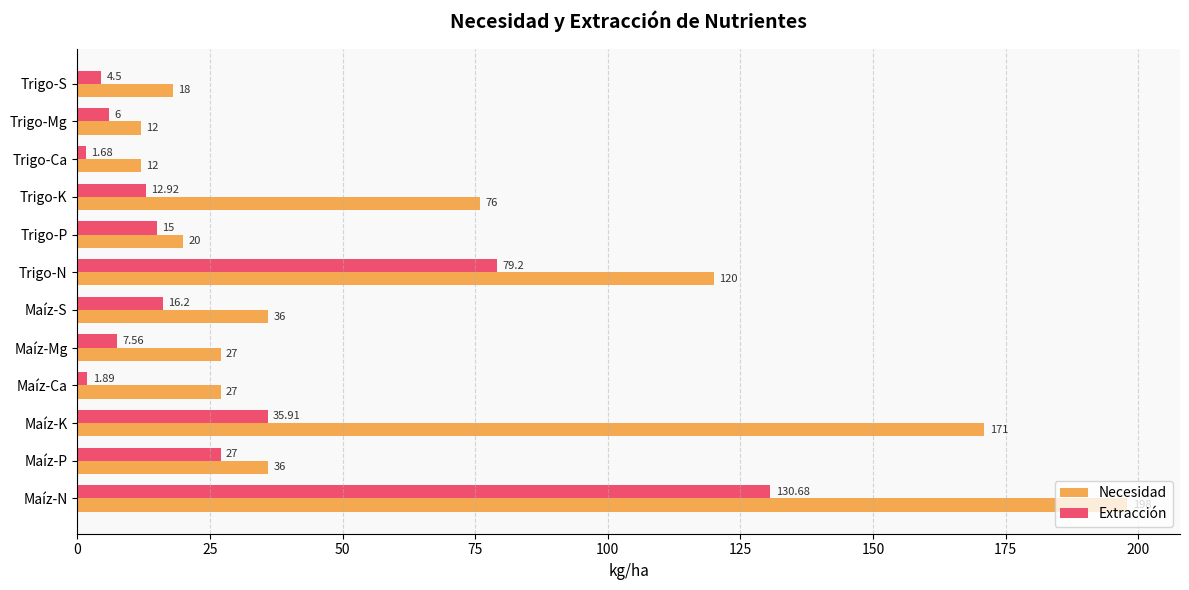

List the series in order of their overall mean, lowest first.

Extracción, Necesidad